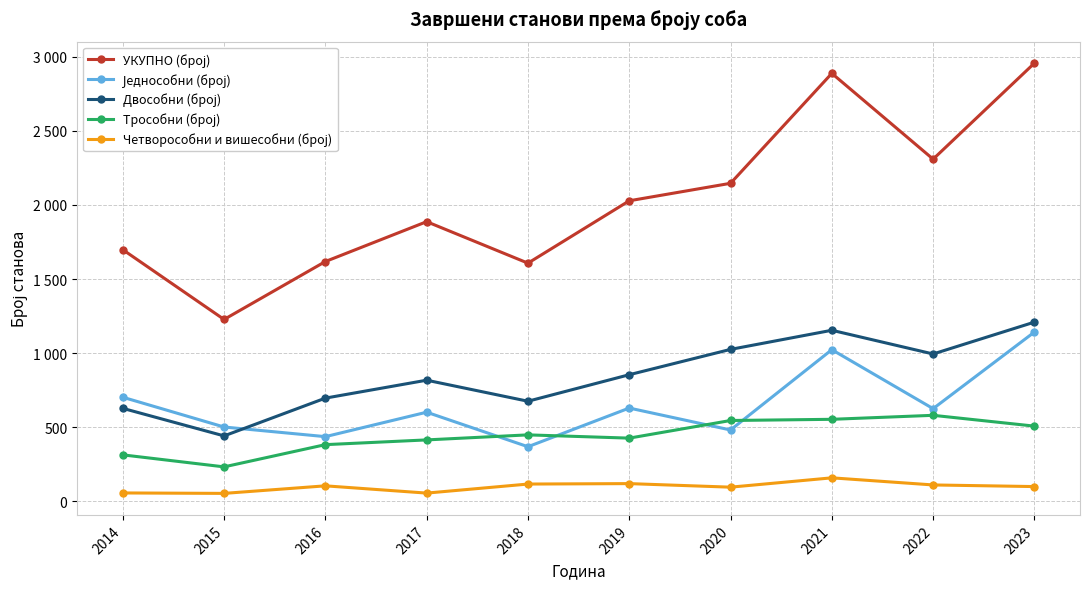

Which series has the largest range (max minus min)?

УКУПНО (број)